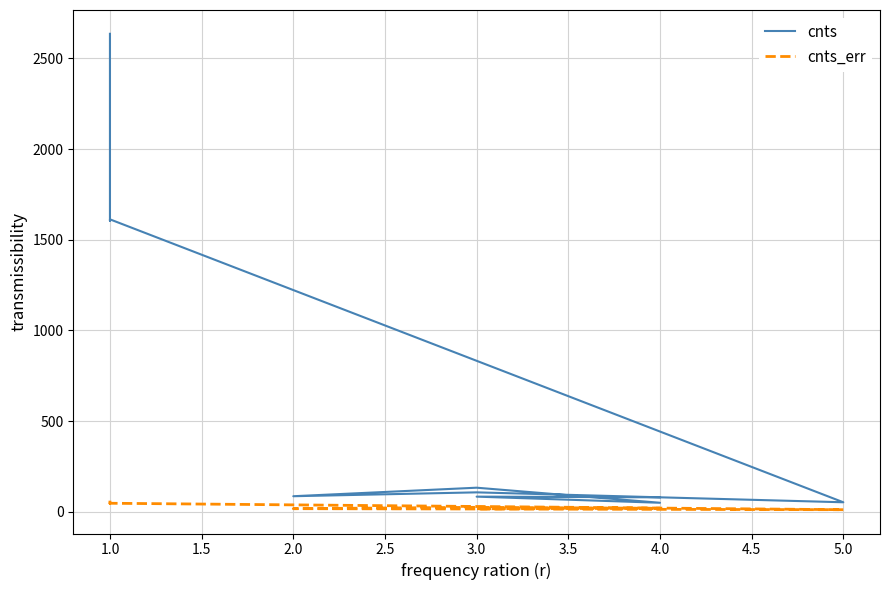

Which series changed the most between 1.0 and 3.0?

cnts